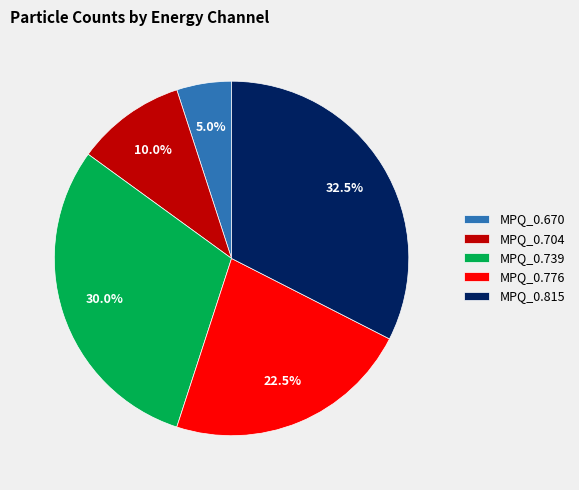

Between MPQ_0.776 and MPQ_0.815, which is larger?

MPQ_0.815